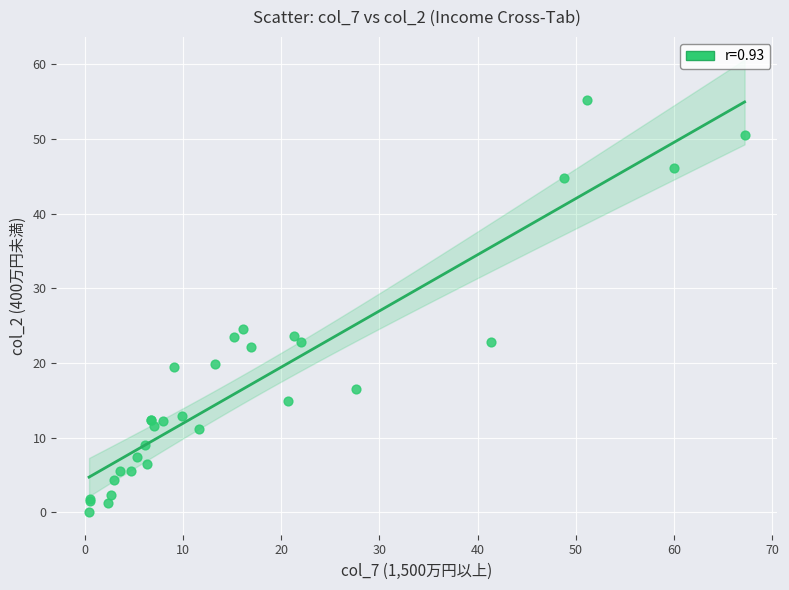

What Y value in the scatter plot is closest to 27?

24.5